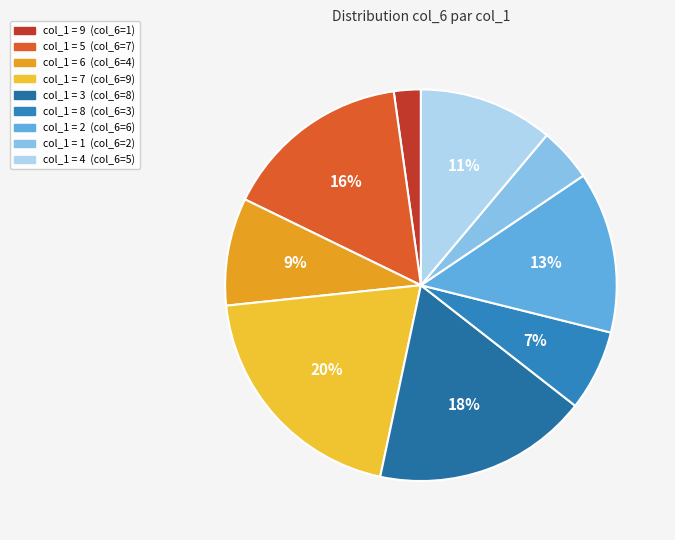

Count the number of slices in the pie.

9